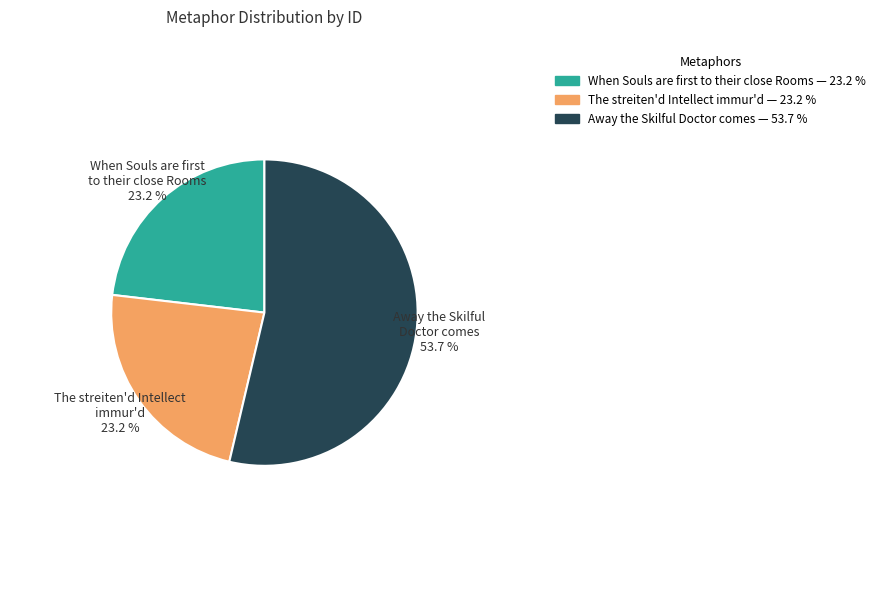

Is The streiten'd Intellect immur'd the majority of the pie?

No